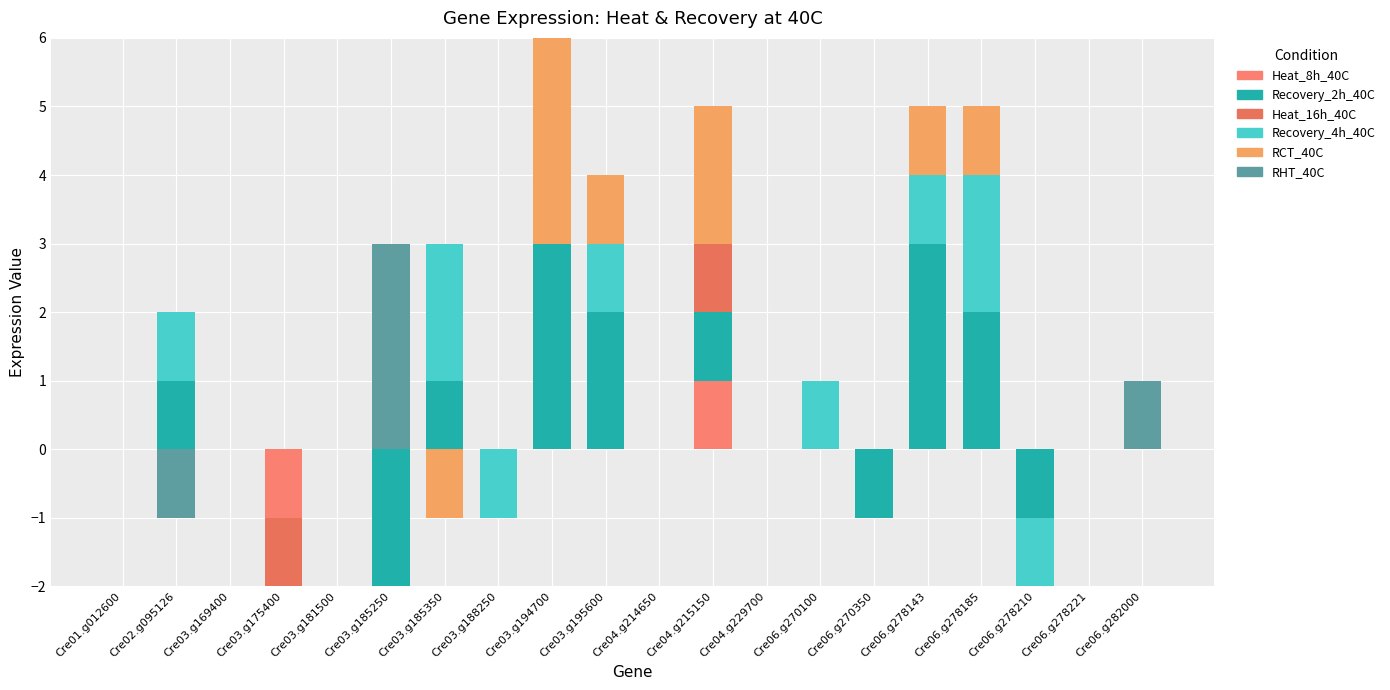

At which category is the sum across all series the highest?

Cre03.g194700